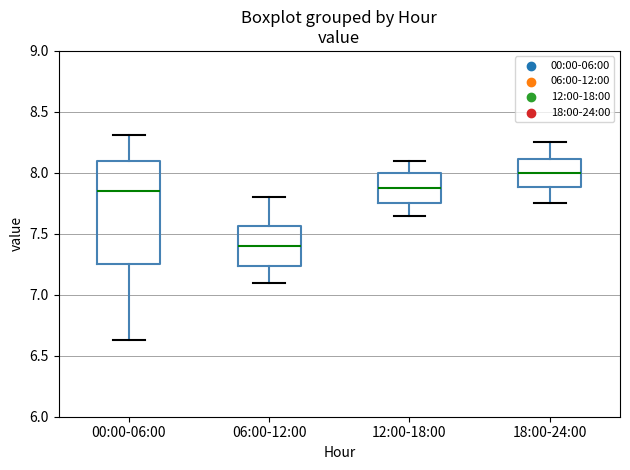

Reading left to right, read every box against the y-axis: the position of its median line, the range the box covers, and the ends of its whiskers. The values are not printed on the chart, so give them approximately, as read against the axis.

00:00-06:00: median 7.85, box 7.25 to 8.10, whiskers 6.65 to 8.30
06:00-12:00: median 7.40, box 7.25 to 7.55, whiskers 7.10 to 7.80
12:00-18:00: median 7.90, box 7.75 to 8.00, whiskers 7.65 to 8.10
18:00-24:00: median 8.00, box 7.90 to 8.10, whiskers 7.75 to 8.25